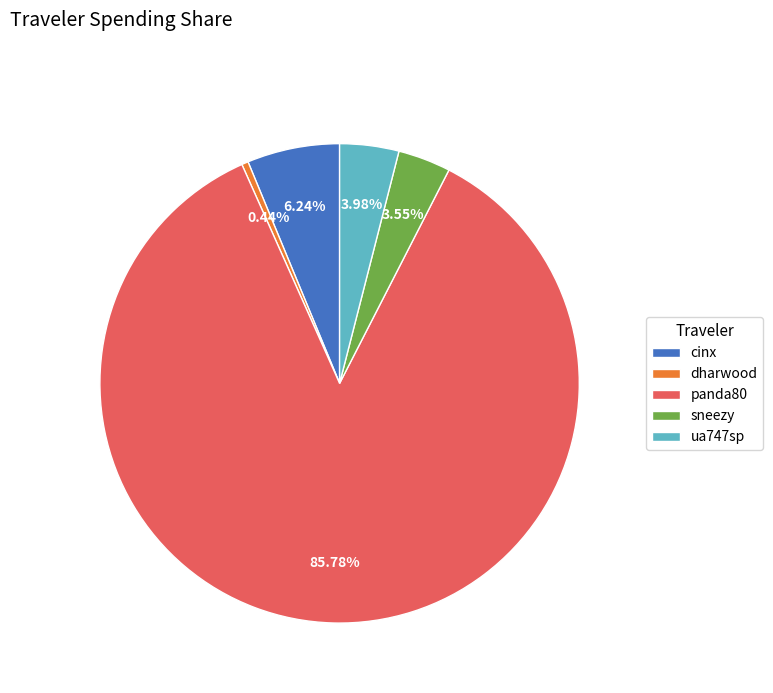

Combined, what portion of the pie is panda80 and ua747sp?

89.8%